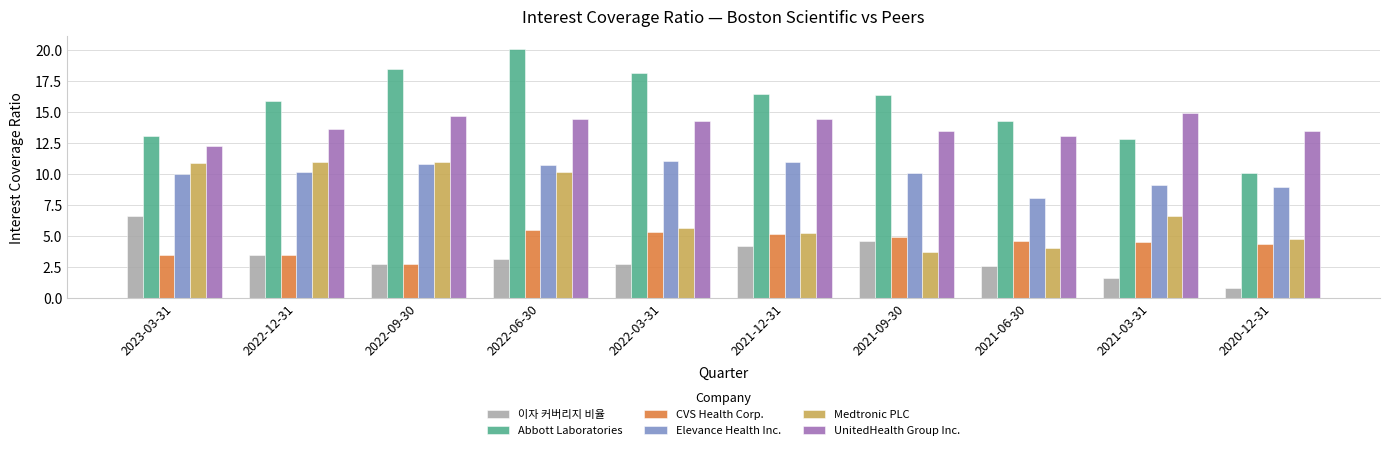

What is the total value across all series at 2021-12-31?

56.3